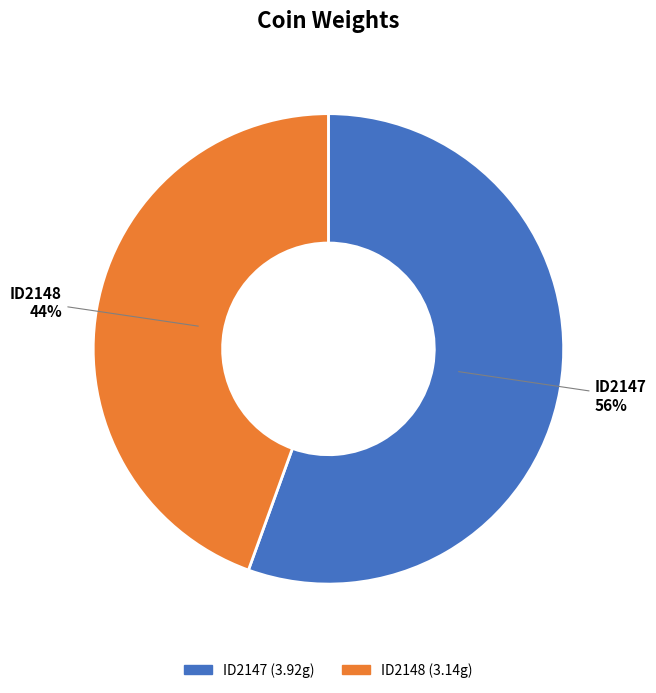

Rank the categories by value from highest to lowest.

ID2147, ID2148